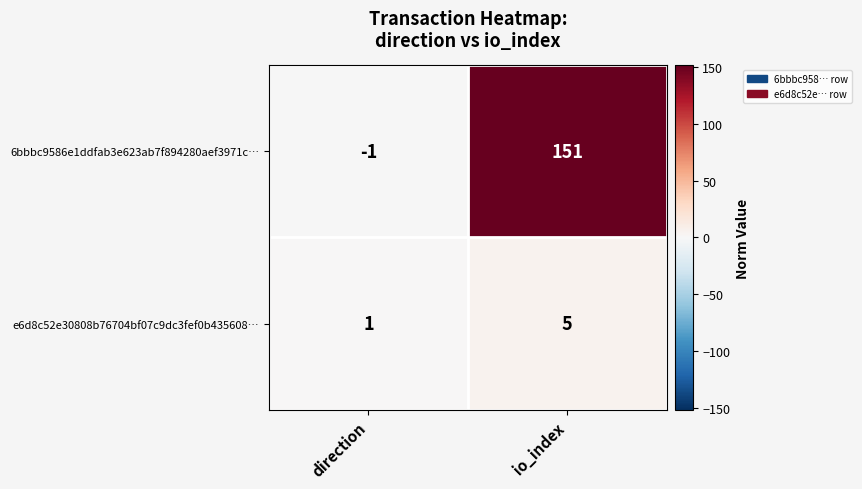

At io_index, list the series in order from smallest to largest.

e6d8c52e30808b76704bf07c9dc3fef0b435608…, 6bbbc9586e1ddfab3e623ab7f894280aef3971c…